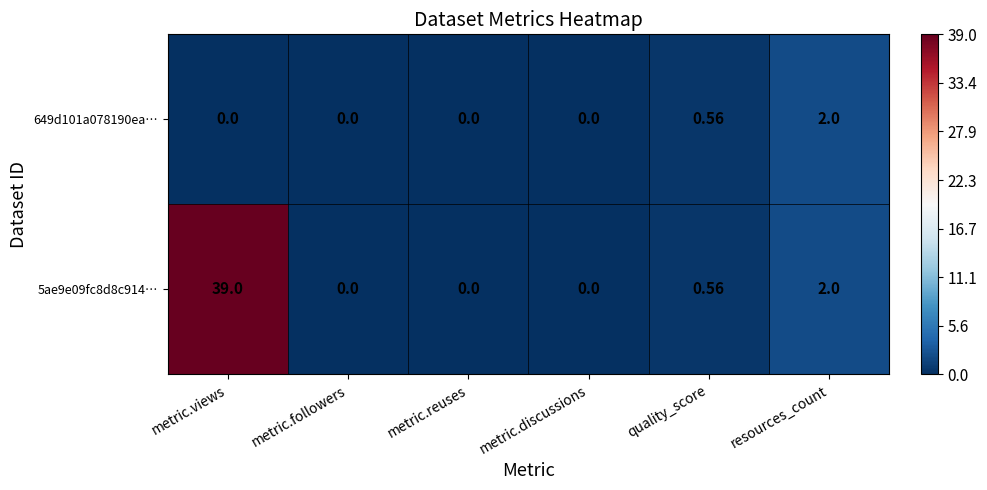

At which label is 5ae9e09fc8d8c914… closest to 19?

resources_count